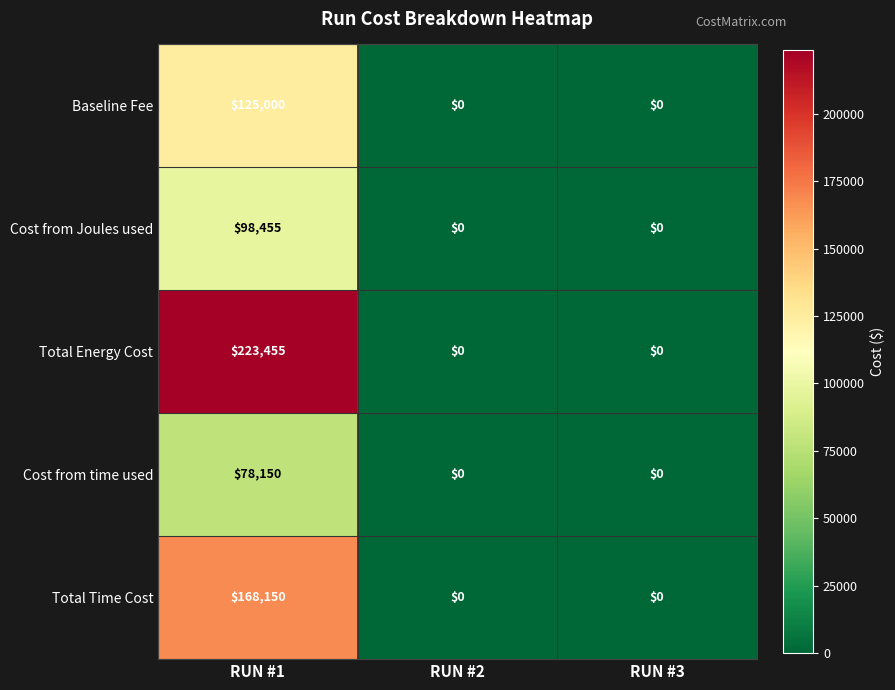

Reading right to left, transcribe all the data shown in this chart.

Baseline Fee: RUN #3=0	RUN #2=0	RUN #1=125000
Cost from Joules used: RUN #3=0	RUN #2=0	RUN #1=98455
Total Energy Cost: RUN #3=0	RUN #2=0	RUN #1=223455
Cost from time used: RUN #3=0	RUN #2=0	RUN #1=78150
Total Time Cost: RUN #3=0	RUN #2=0	RUN #1=168150